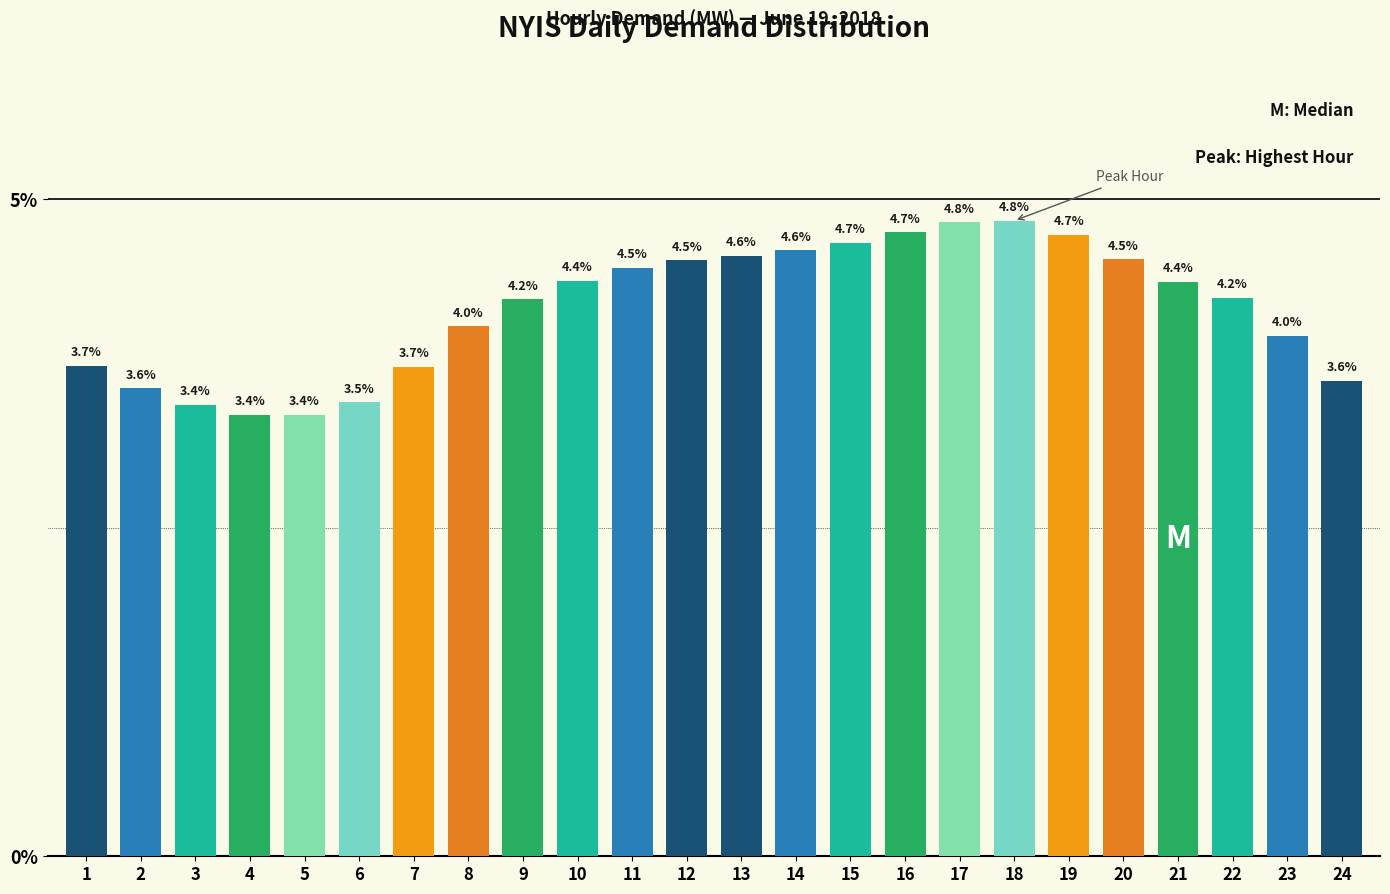

Reading right to left, list all the values displayed in this chart.

24=3.6	23=4.0	22=4.2	21=4.4	20=4.5	19=4.7	18=4.8	17=4.8	16=4.7	15=4.7	14=4.6	13=4.6	12=4.5	11=4.5	10=4.4	9=4.2	8=4.0	7=3.7	6=3.5	5=3.4	4=3.4	3=3.4	2=3.6	1=3.7